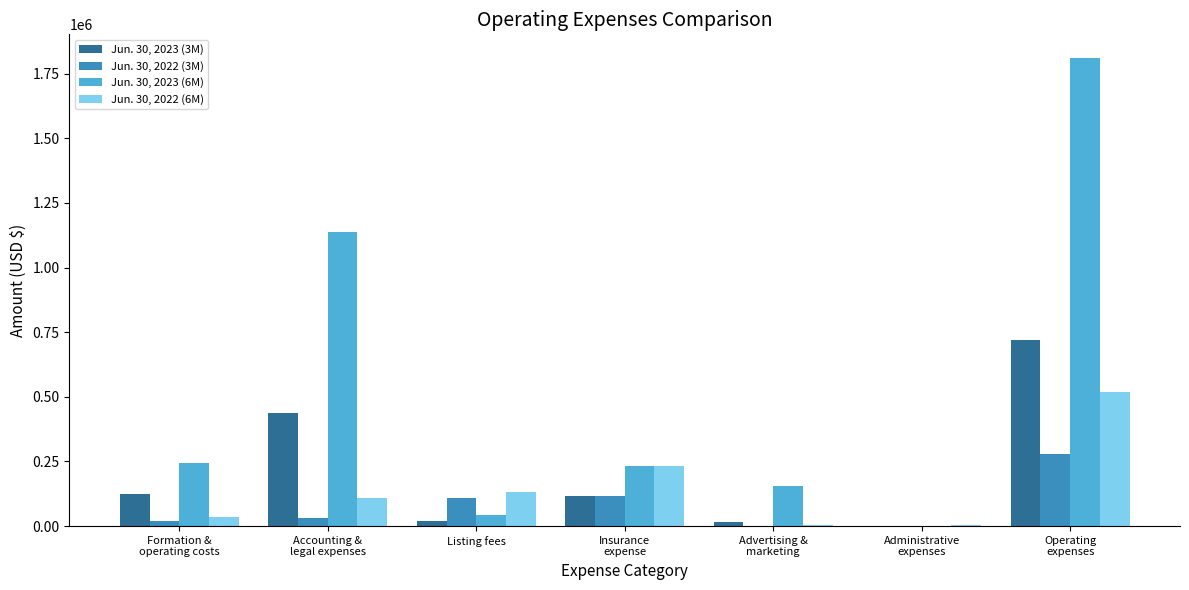

Is it true that Jun. 30, 2022 (6M) equals 3491 at Advertising &
marketing?

True